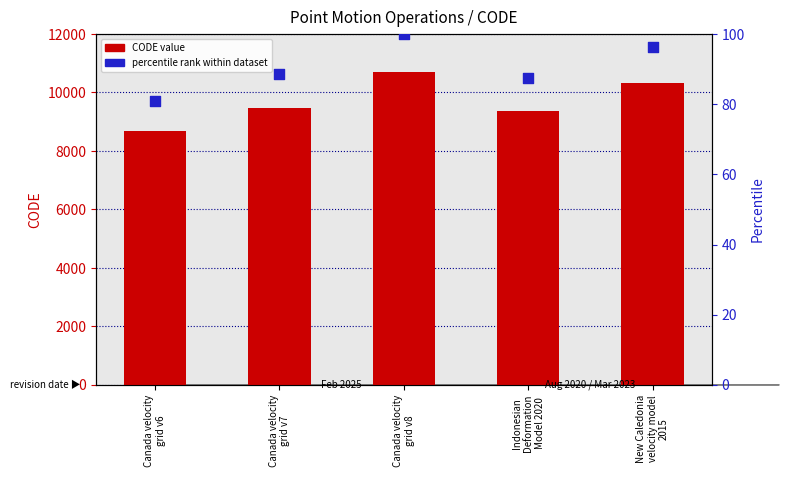

What is the total value across all series at Canada velocity
grid v6?

8757.0